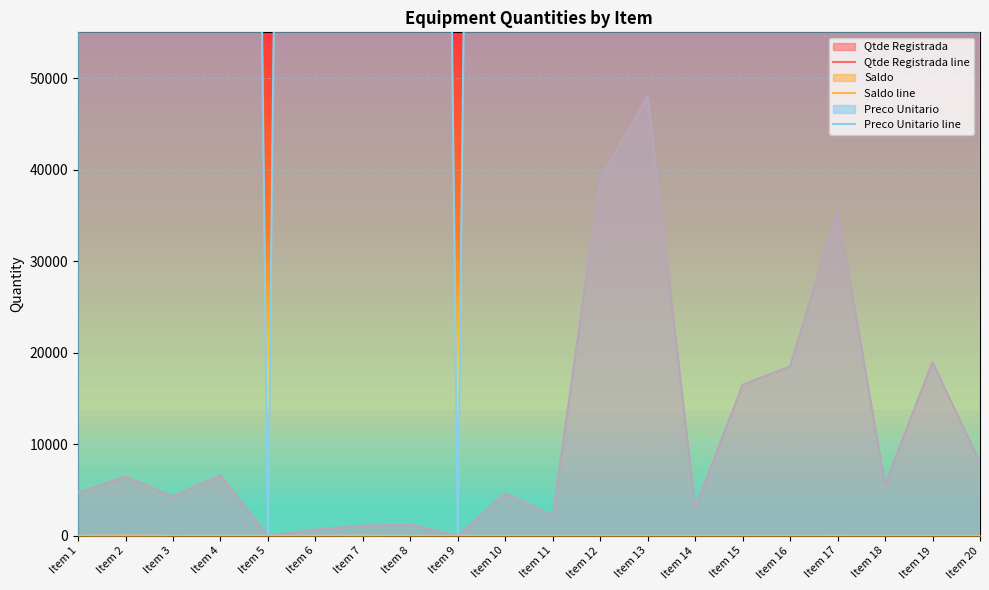

Which series has the largest total across all categories?

Preco Unitario line